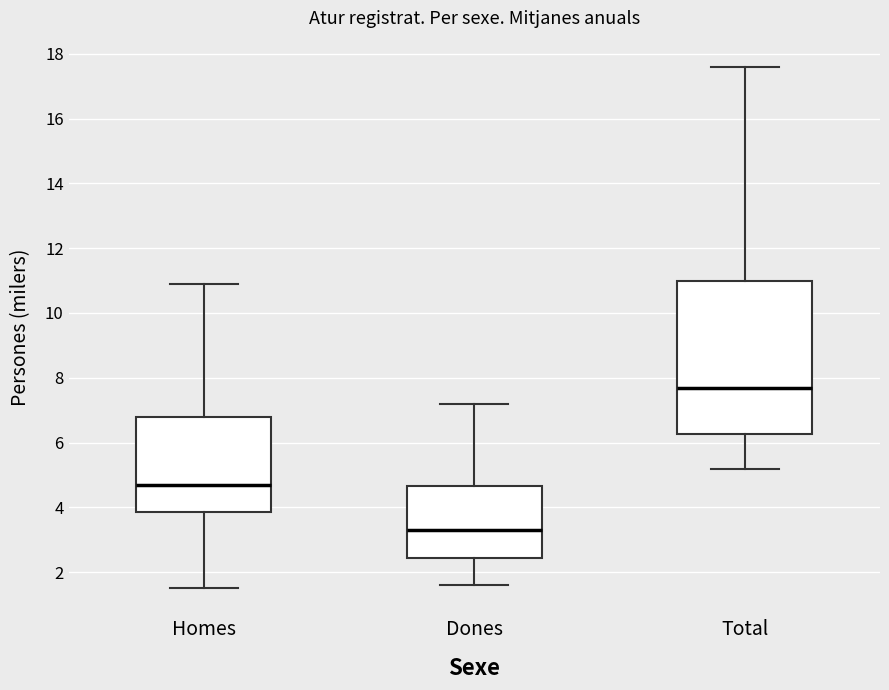

Which box's median line is the highest?

Total